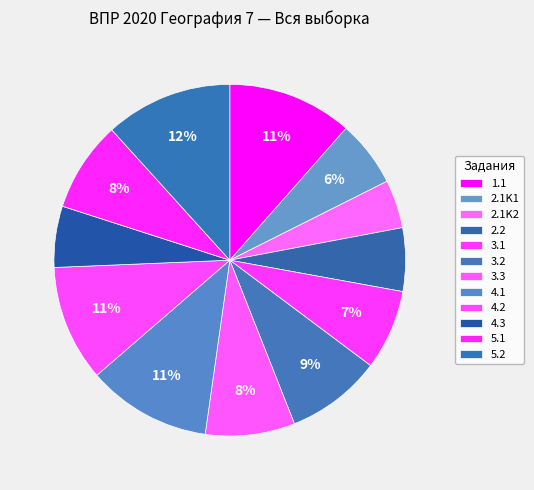

How many slices are in this pie chart?

12